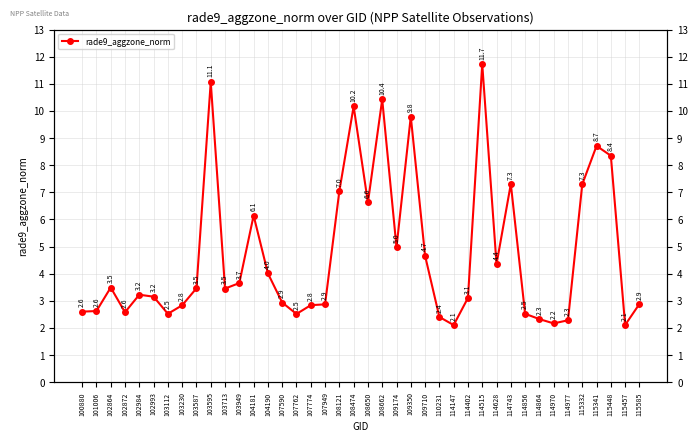

The value at 114970 is 2.9. True or false?

False